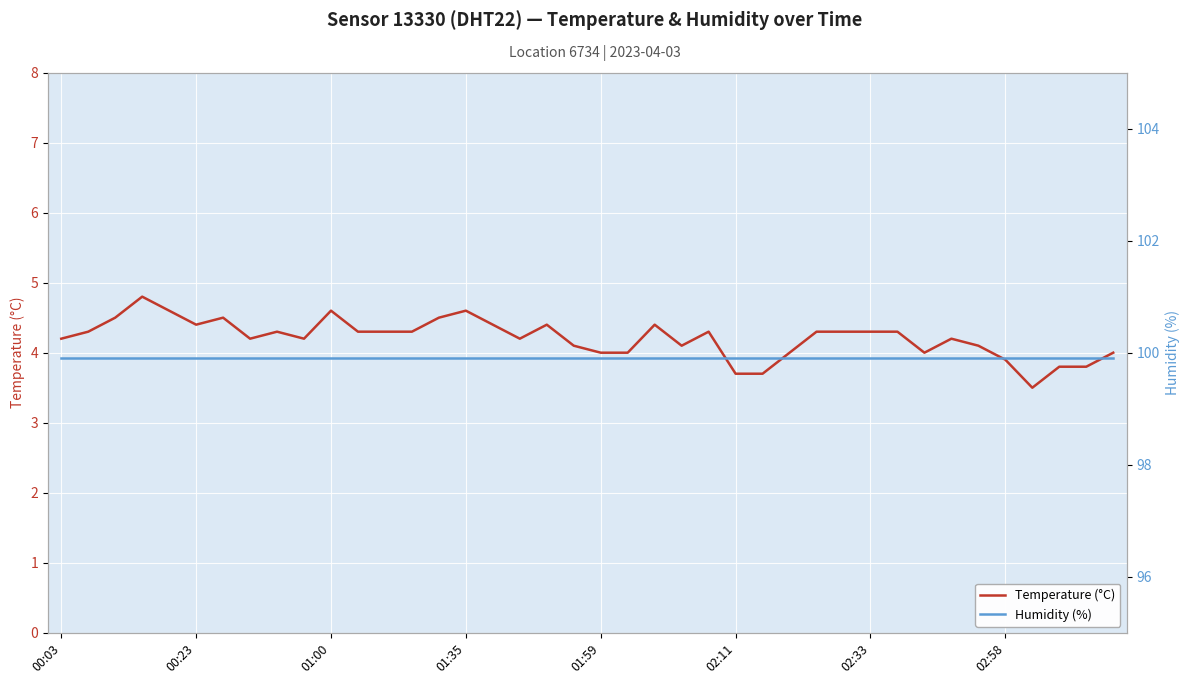

At which category does the chart reach its peak across all series?

00:03